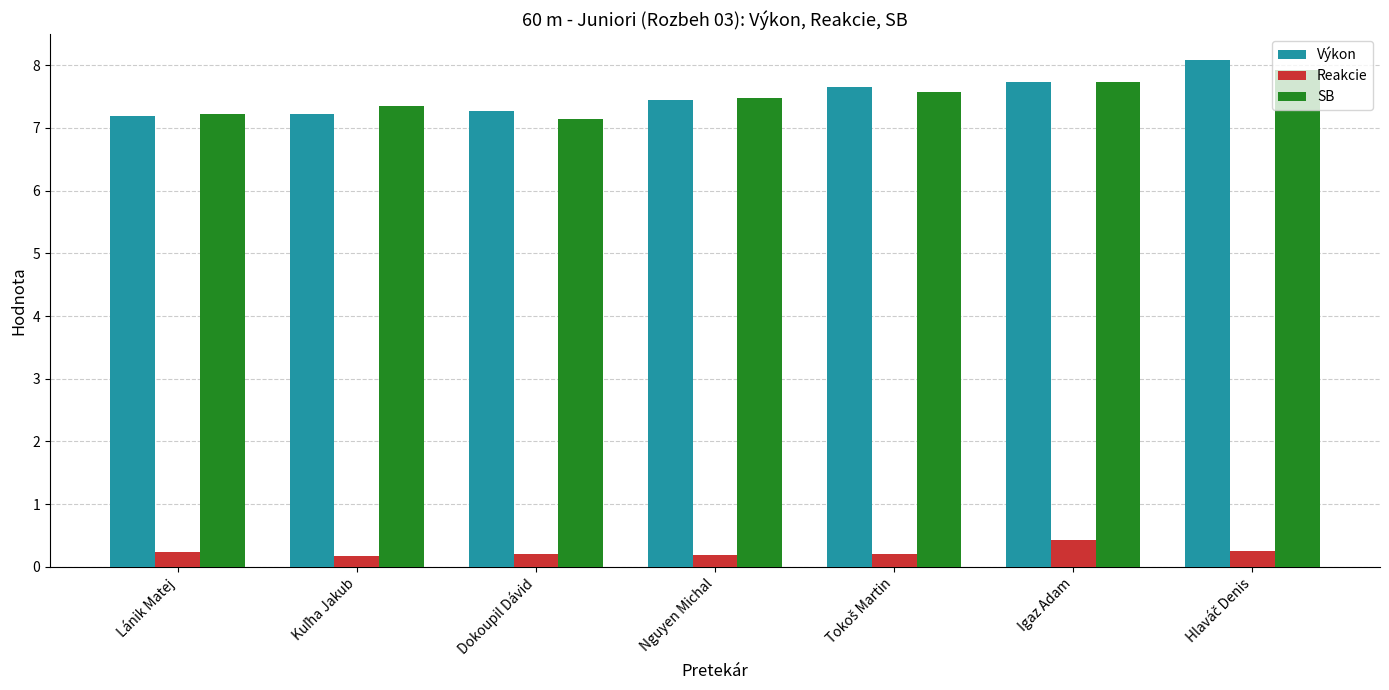

What is the lowest value of the SB series?

7.2